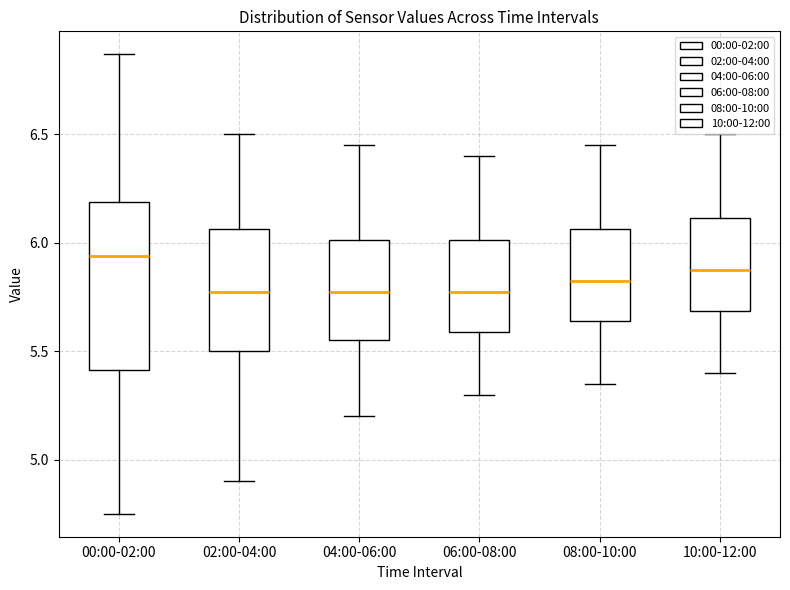

Which box is the tallest, from its lower edge to its upper edge?

00:00-02:00